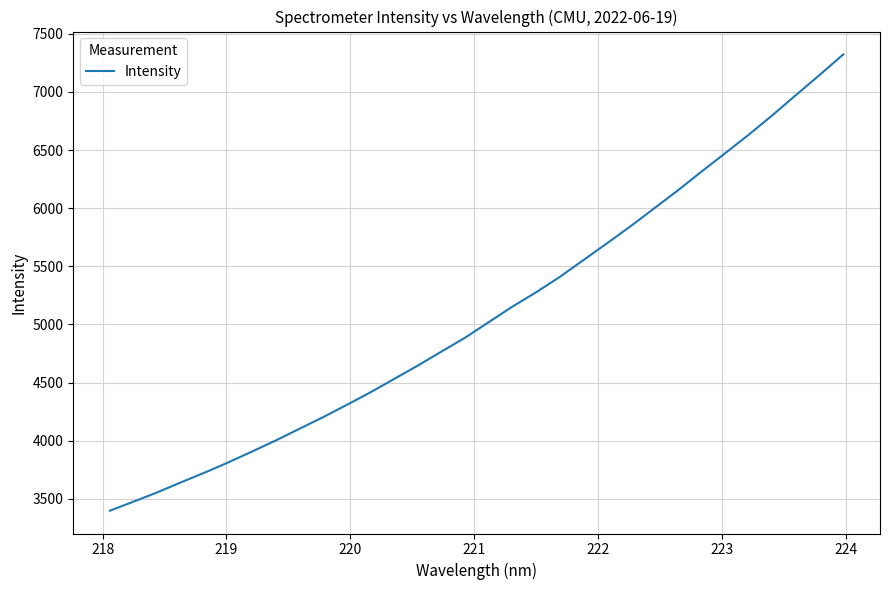

Does the chart display data point markers on the line(s)?

No